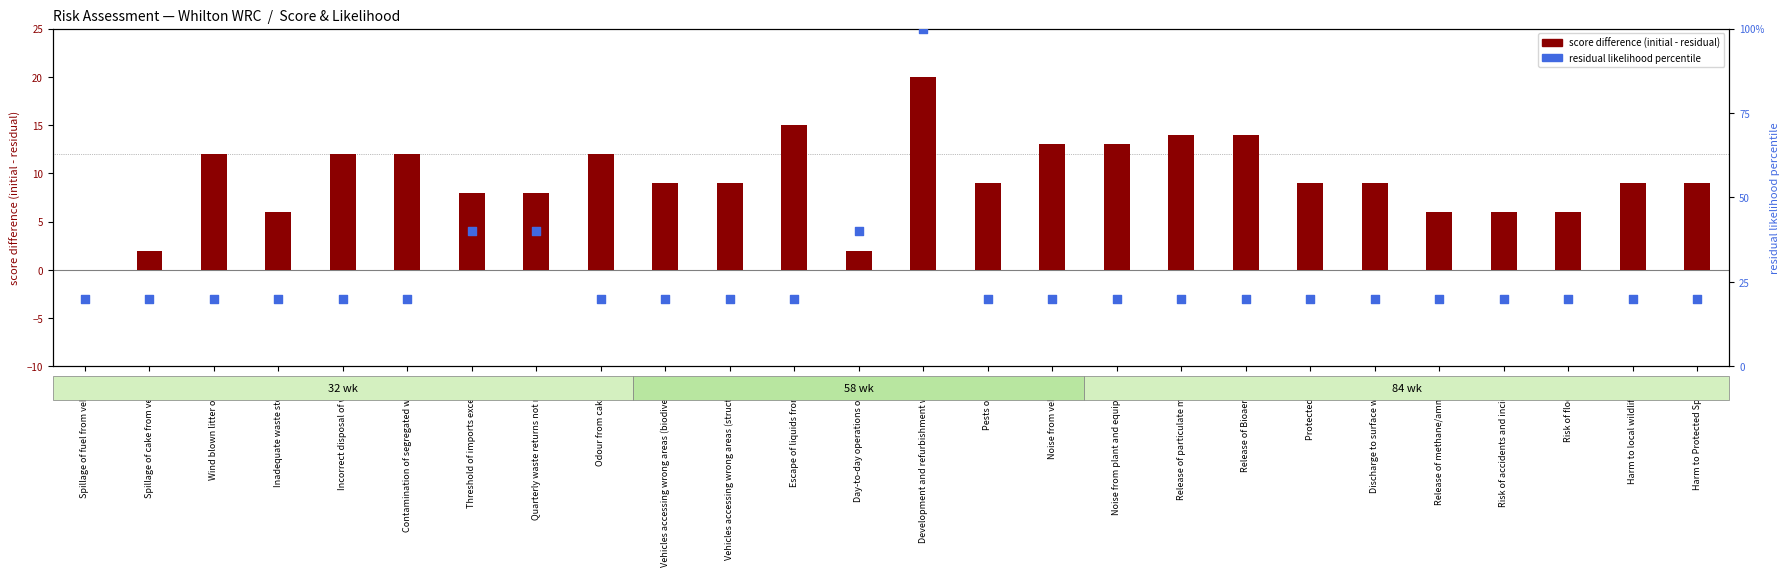

Which series has the widest spread of Y values?

residual likelihood percentile